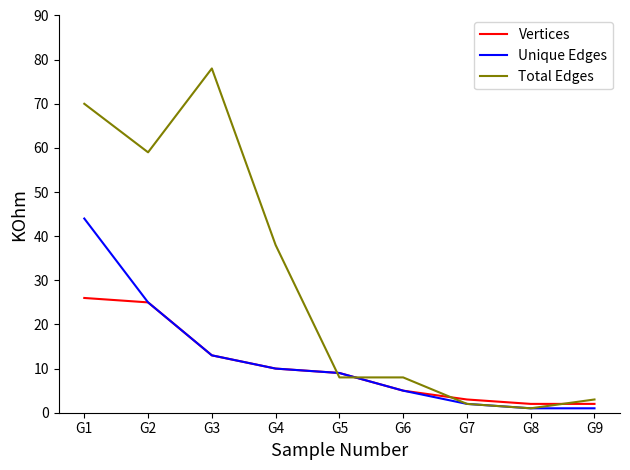

How many lines are shown in the chart?

3